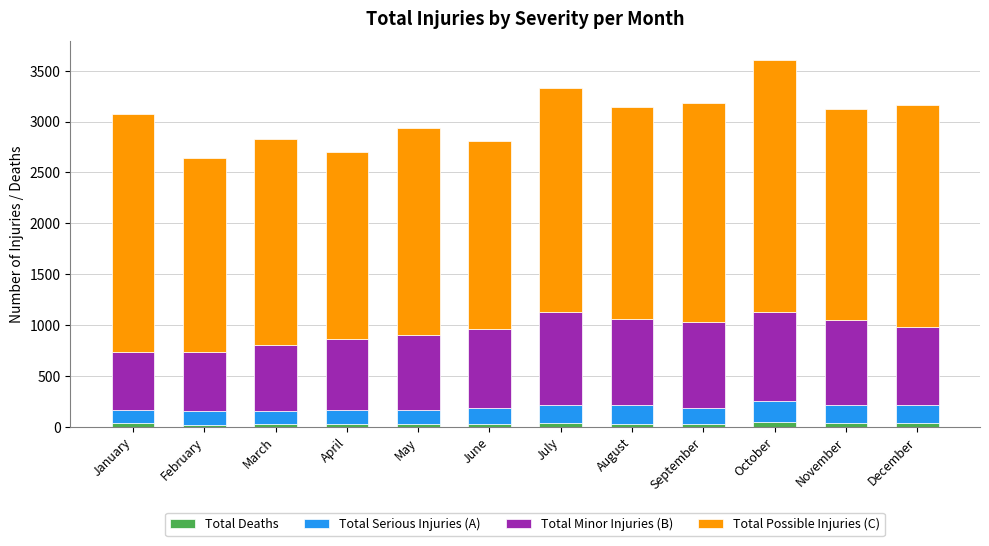

What are all the series names shown in the legend?

Total Deaths, Total Serious Injuries (A), Total Minor Injuries (B), Total Possible Injuries (C)